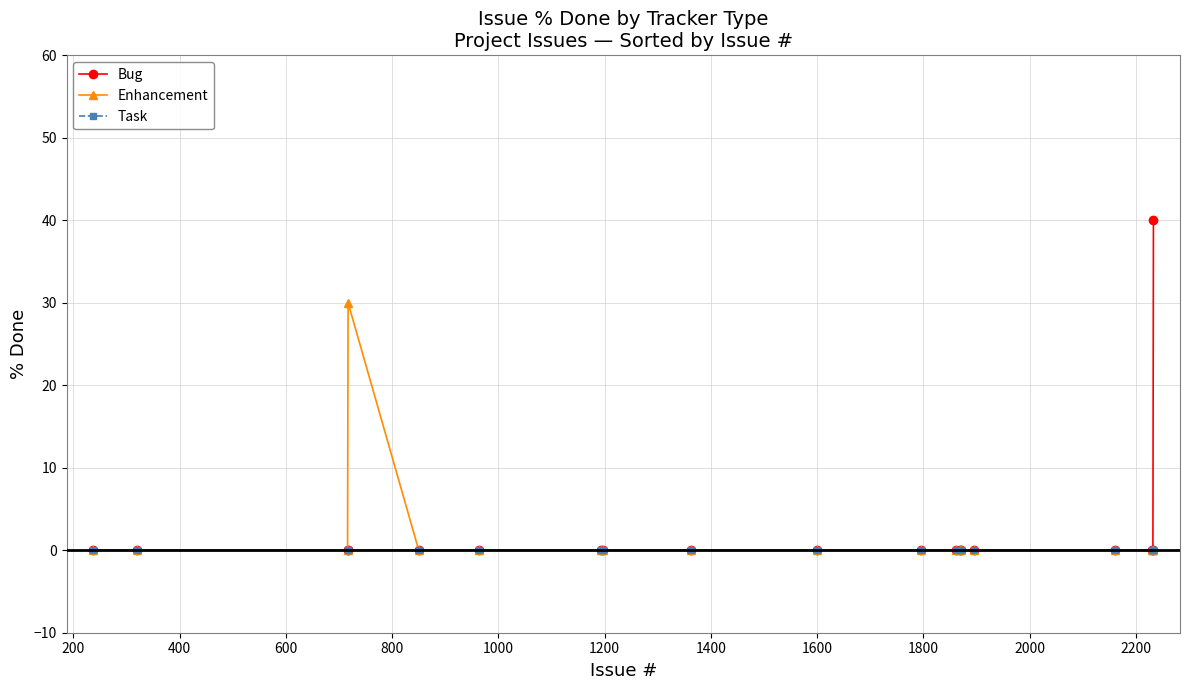

List the series in order of their peak value, highest first.

Bug, Enhancement, Task